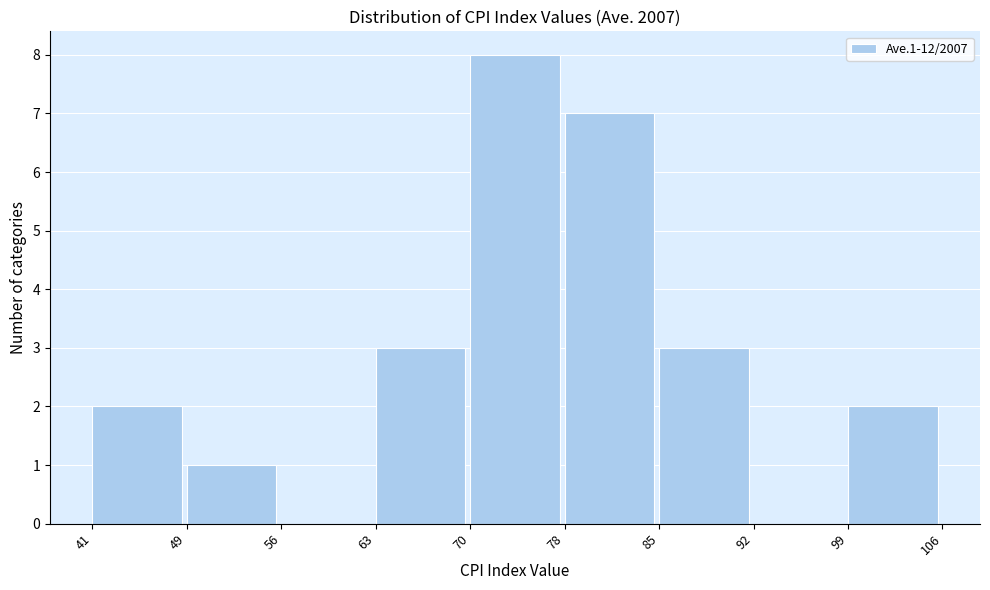

Reading left to right, list all the values displayed in this chart.

41=2	49=1	56=0	63=3	70=8	78=7	85=3	92=0	99=2